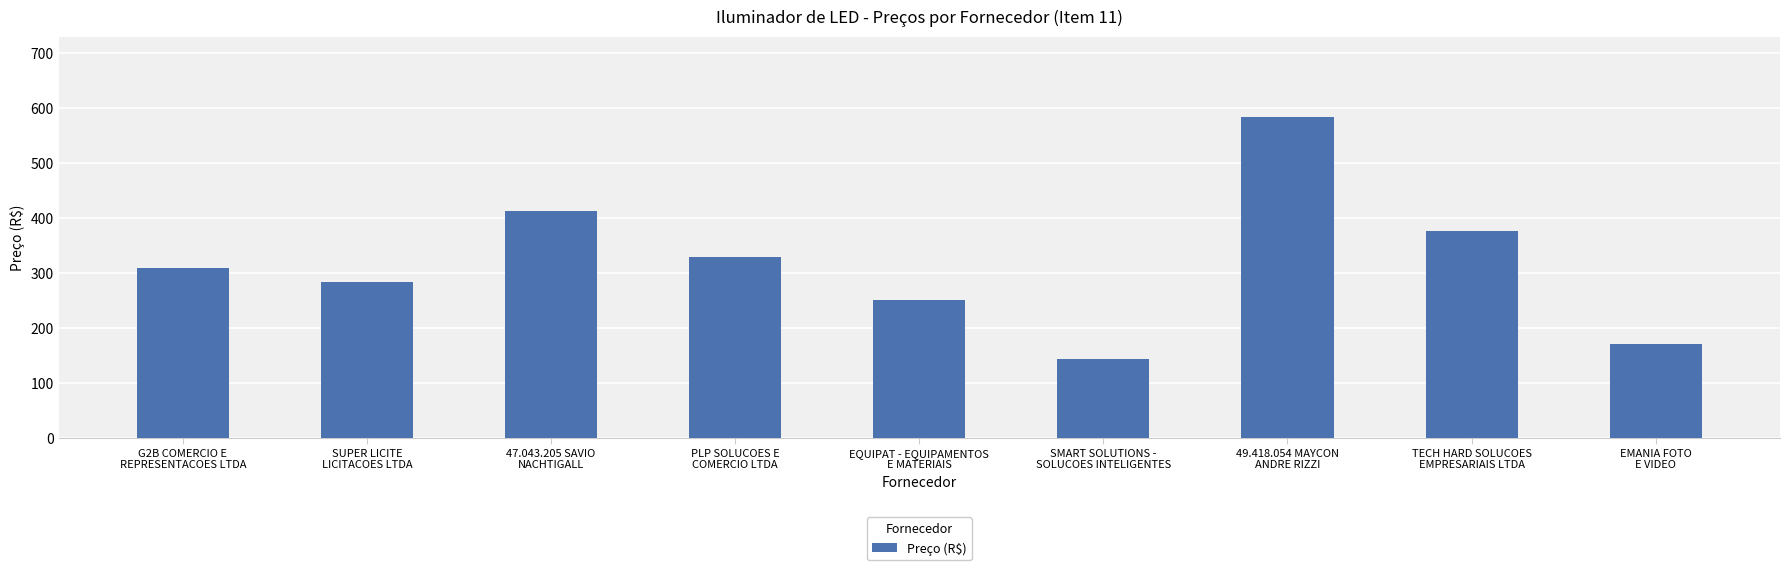

Rank the categories by value from lowest to highest.

SMART SOLUTIONS -
SOLUCOES INTELIGENTES, EMANIA FOTO
E VIDEO, EQUIPAT - EQUIPAMENTOS
E MATERIAIS, SUPER LICITE
LICITACOES LTDA, G2B COMERCIO E
REPRESENTACOES LTDA, PLP SOLUCOES E
COMERCIO LTDA, TECH HARD SOLUCOES
EMPRESARIAIS LTDA, 47.043.205 SAVIO
NACHTIGALL, 49.418.054 MAYCON
ANDRE RIZZI